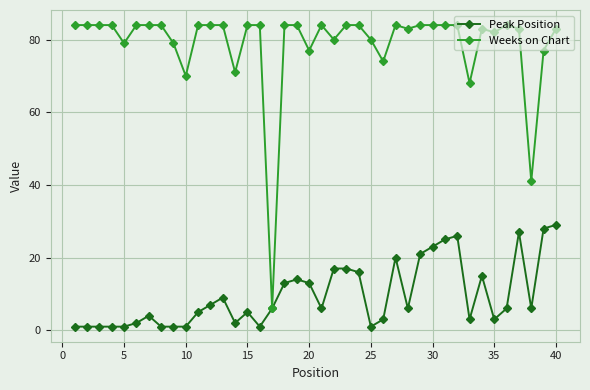

Rank the series by their maximum value, from lowest to highest.

Peak Position, Weeks on Chart